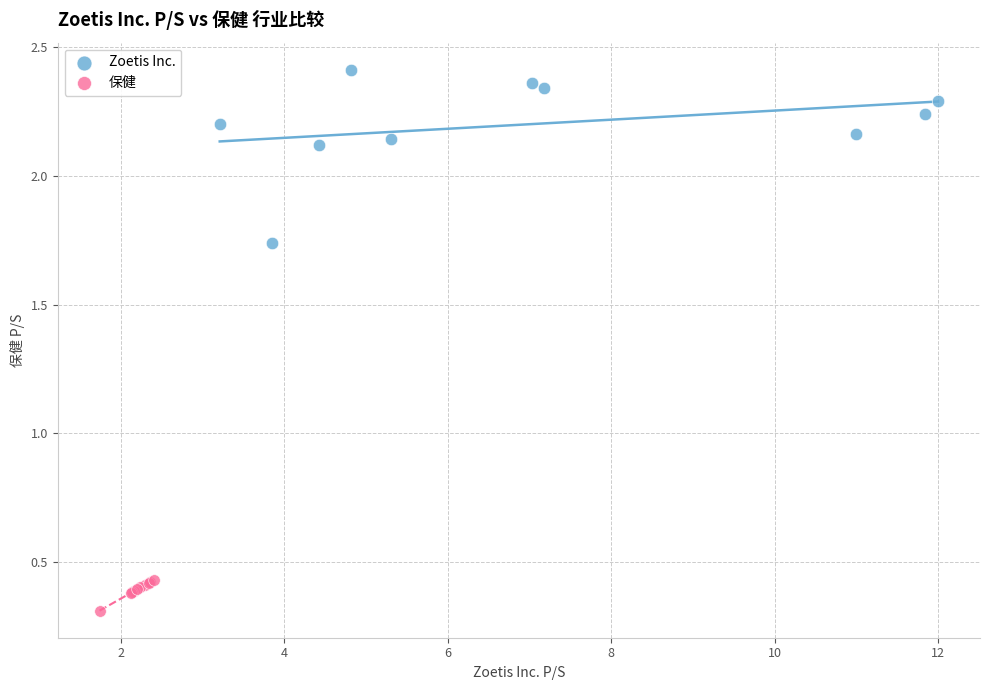

Which series contains the lowest Y value?

保健